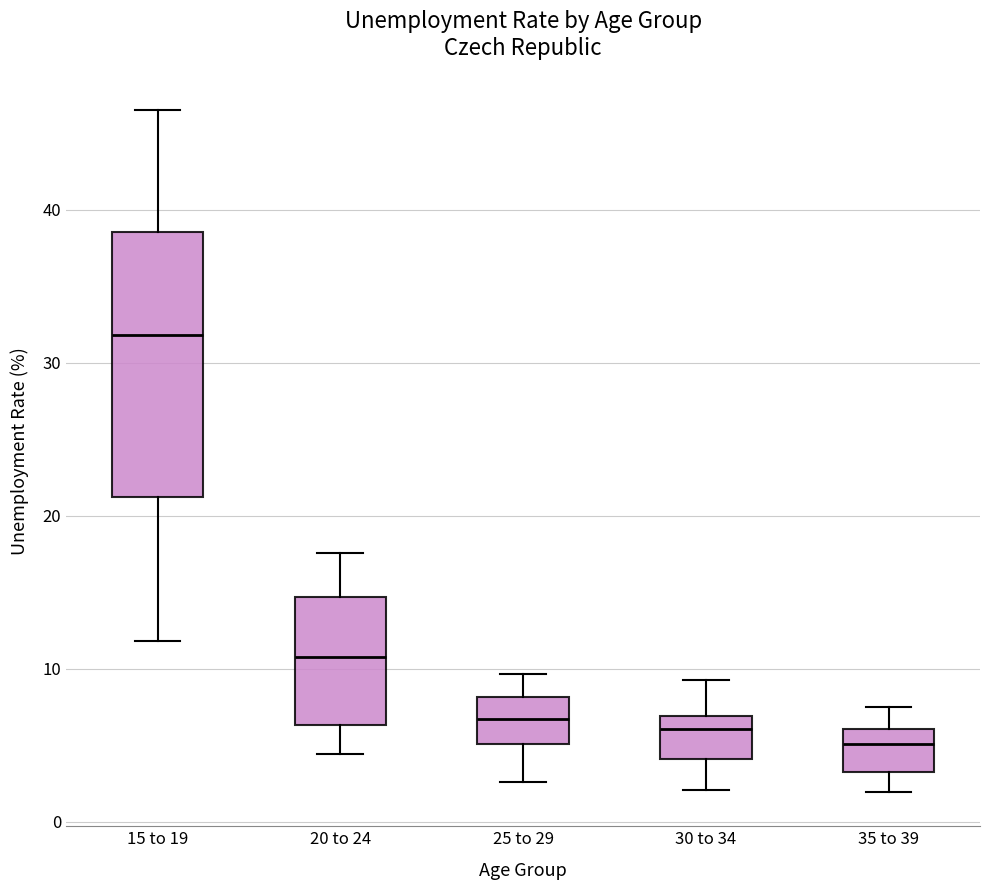

Where does the upper whisker of the box for 25 to 29 end on the y-axis? The values are not printed on the chart, so give them approximately, as read against the axis.

10